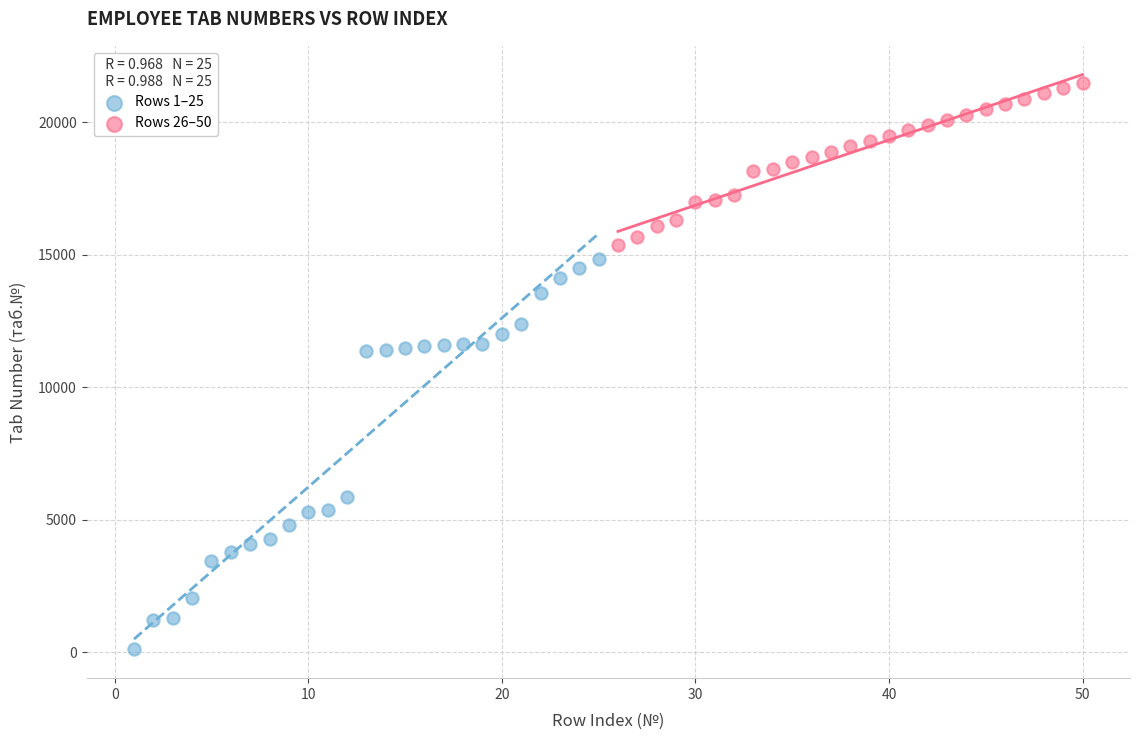

Which series reaches the minimum Y coordinate?

Rows 1–25